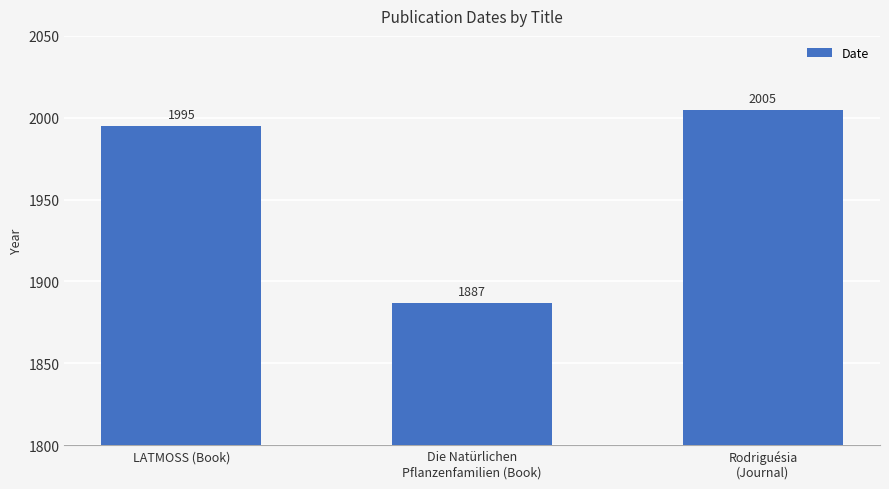

Are the bars grouped side by side (vs. stacked)?

No